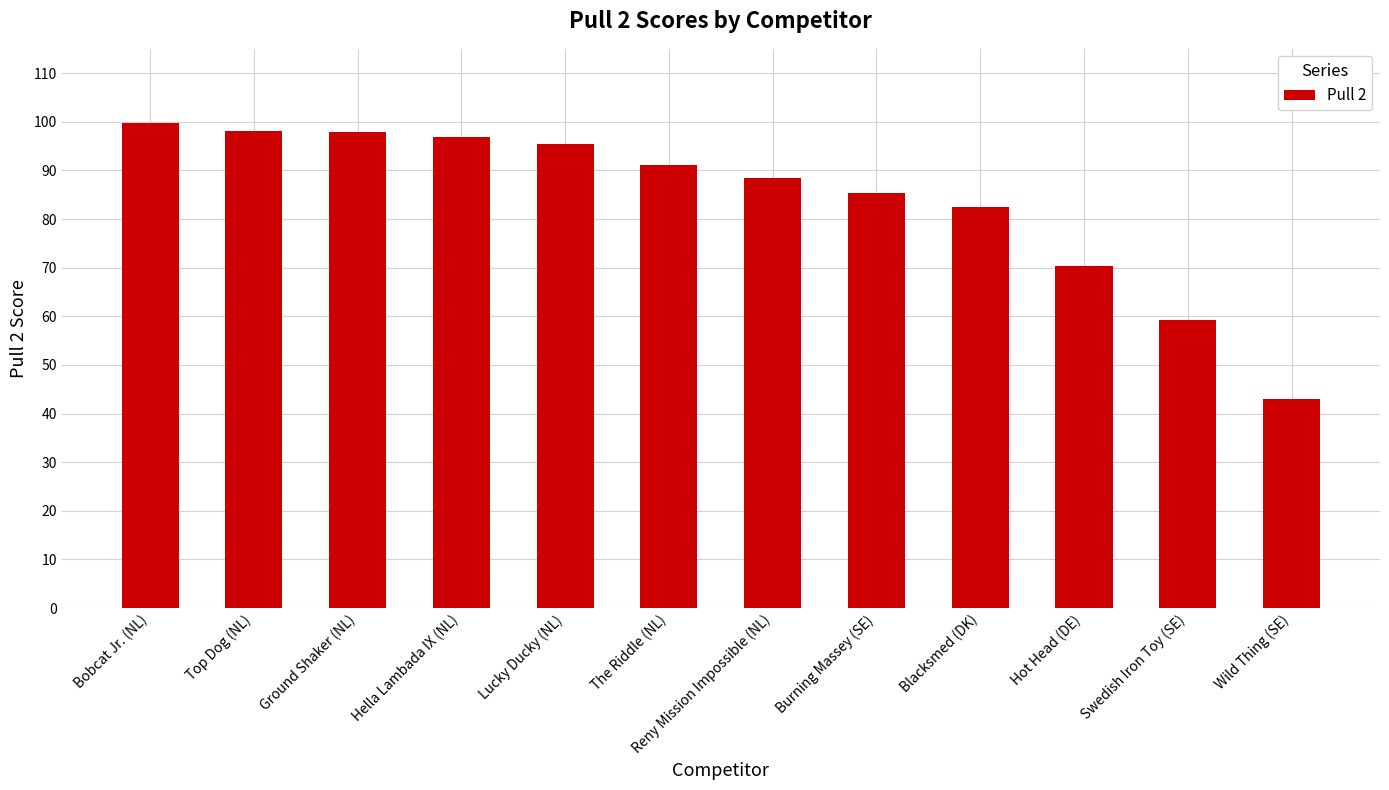

At which category does the chart reach its peak across all series?

Bobcat Jr. (NL)